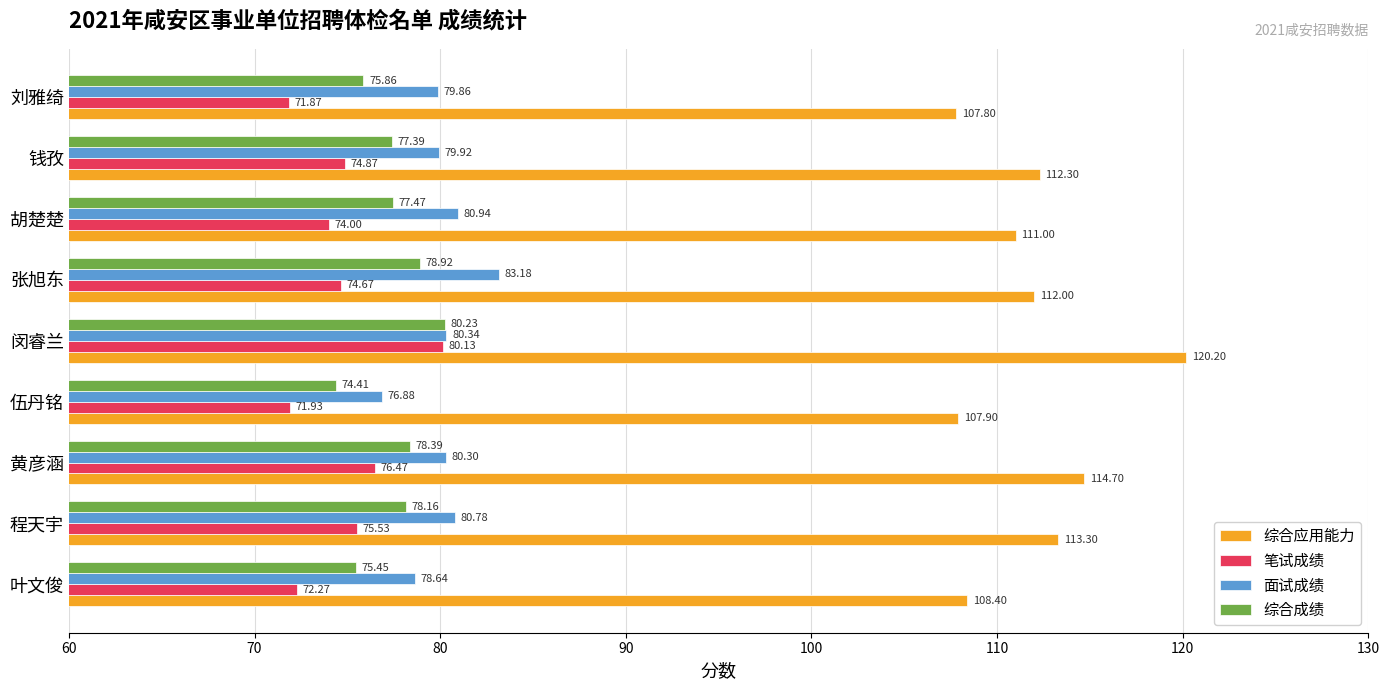

What is the difference between the maximum and second lowest values in the 笔试成绩 series?

8.2